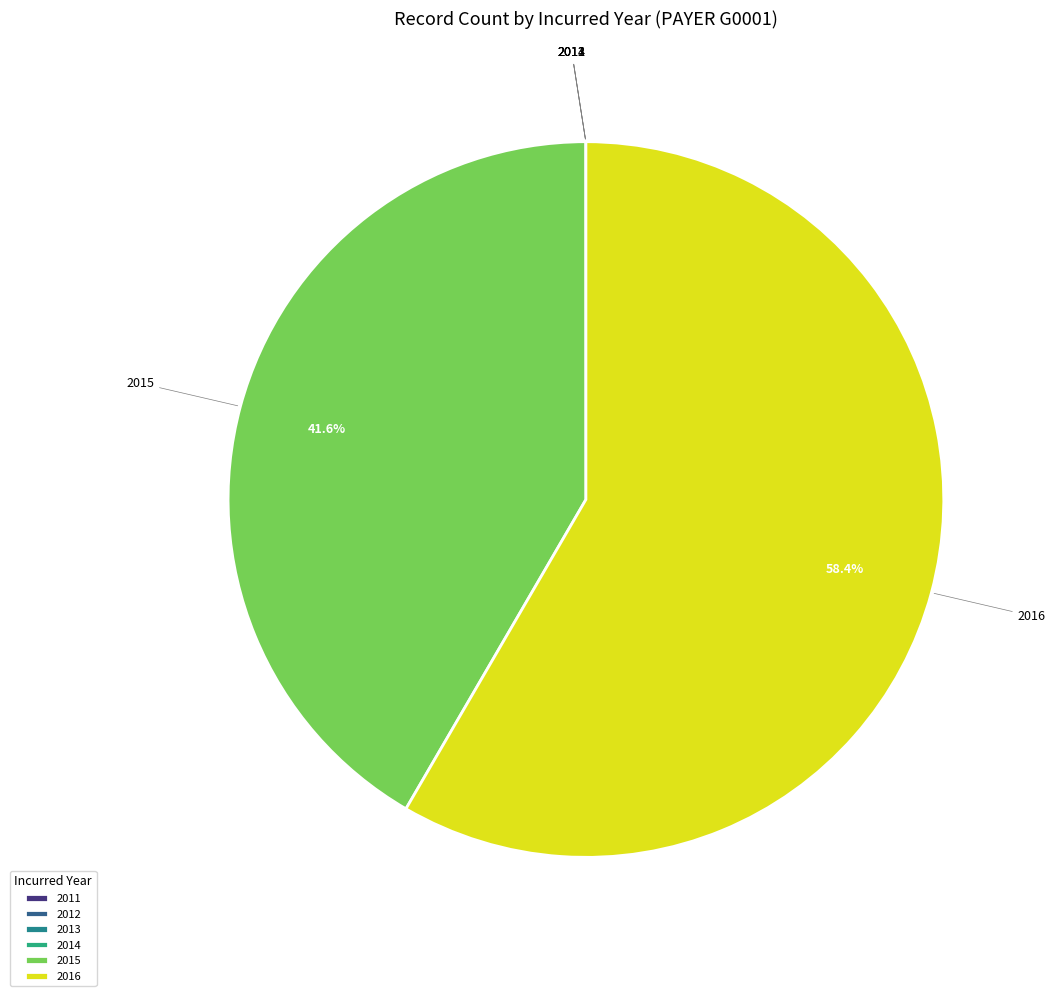

Approximately how many times larger is the value at 2016 compared to 2015?

1.4